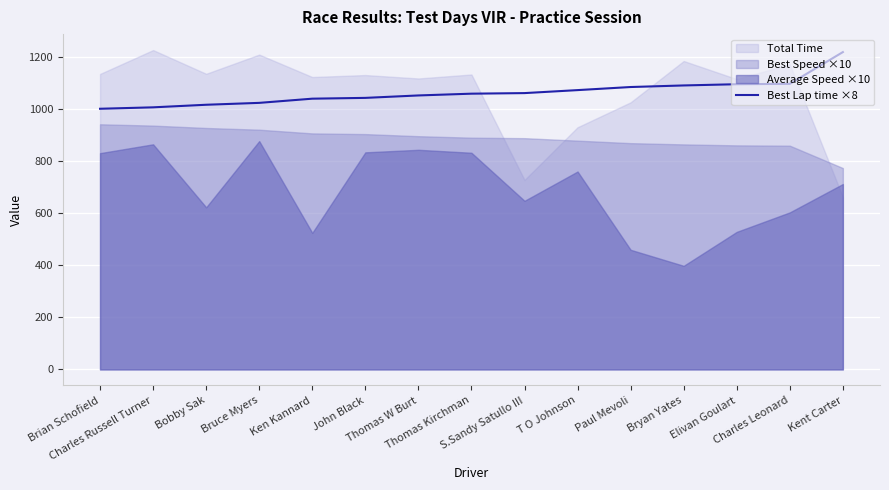

True or false: there are more than 2 points higher than both neighbors.

False